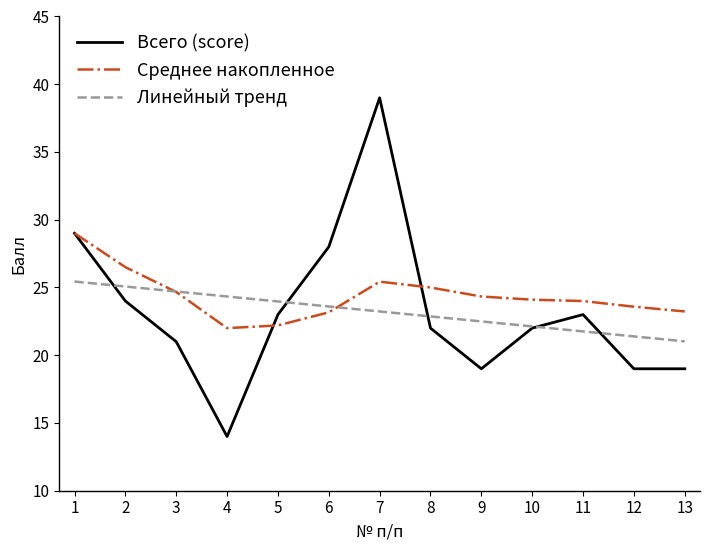

At which category is the sum across all series the highest?

7